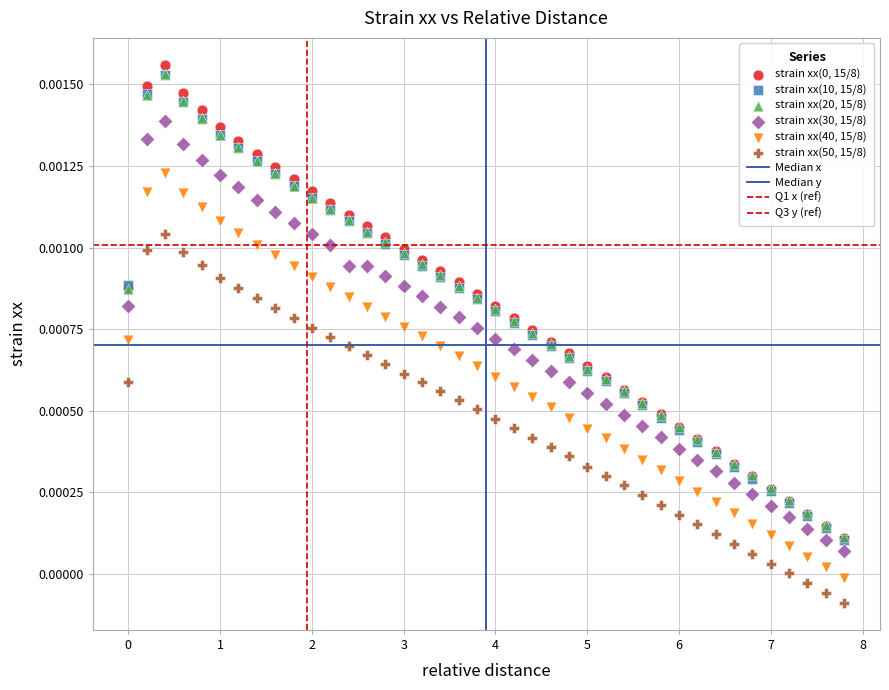

Which series contains the lowest Y value?

strain xx(50, 15/8)